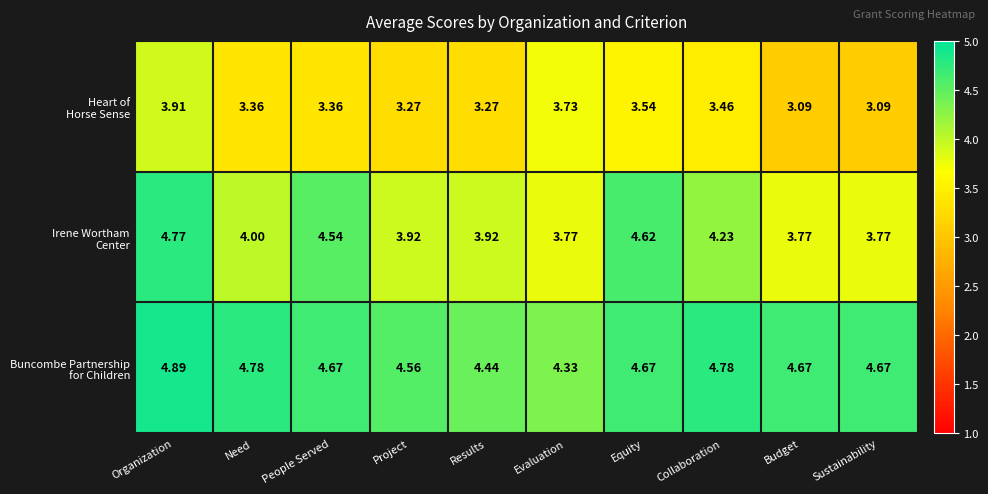

At which category does the chart reach its peak across all series?

Organization